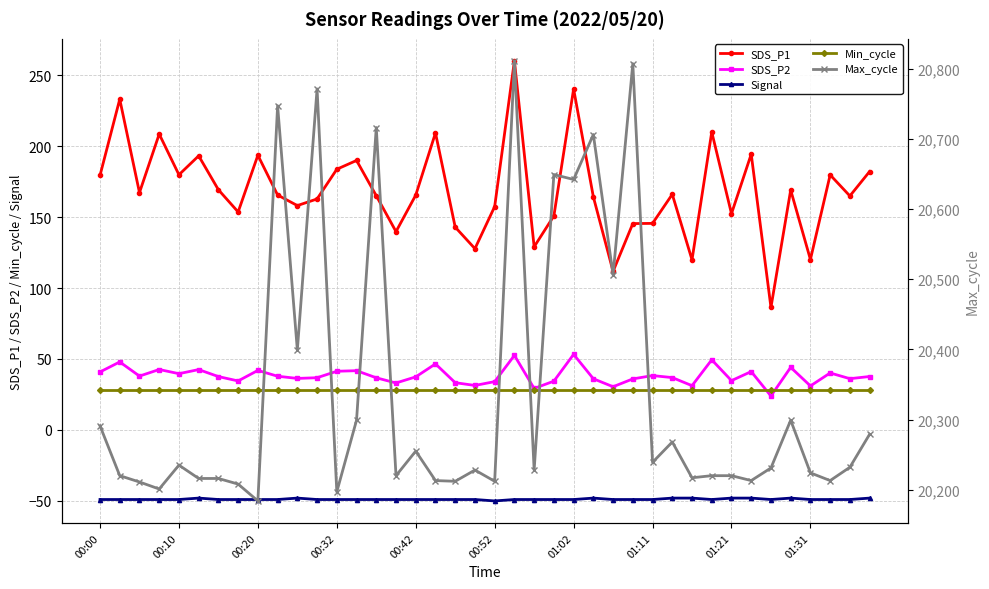

How many intersections are there between Min_cycle and SDS_P2?

2